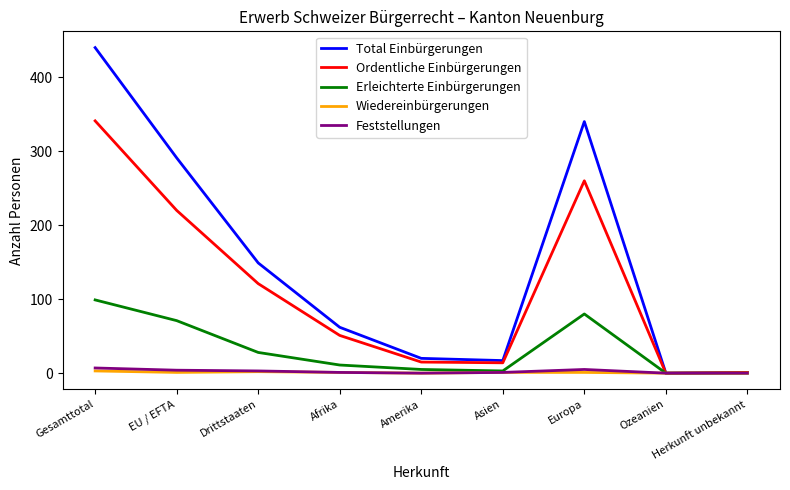

What is the difference between the maximum and minimum values in the Feststellungen series?

7